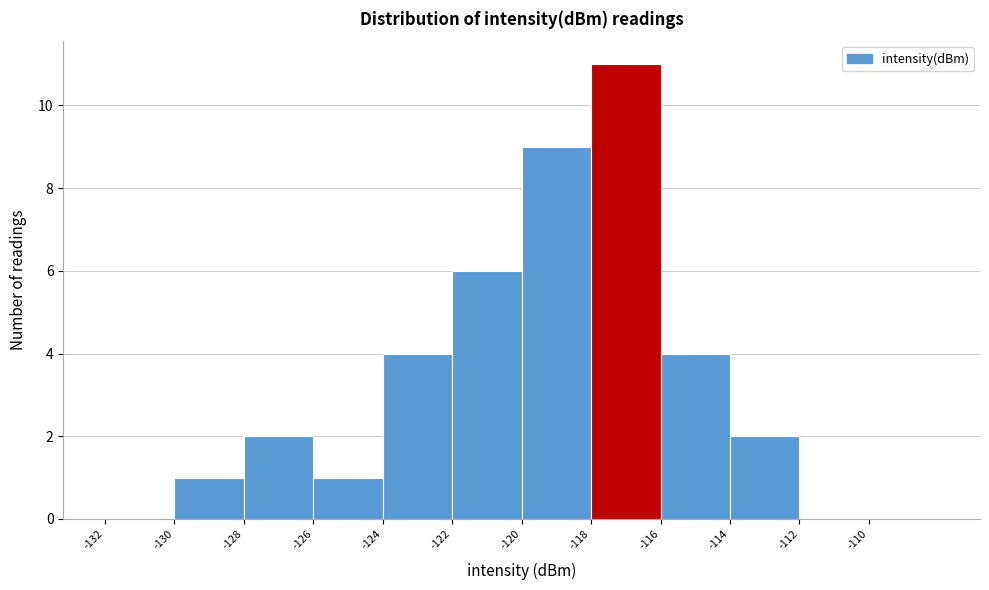

Reading left to right, list every bar in this chart as the range it spans on the x-axis followed by its height. The values are not printed on the chart, so give them approximately, as read against the axis.

-132 to -130: 0
-130 to -128: 1
-128 to -126: 2
-126 to -124: 1
-124 to -122: 4
-122 to -120: 6
-120 to -118: 9
-118 to -116: 11
-116 to -114: 4
-114 to -112: 2
-112 to -110: 0
-110 to -108: 0